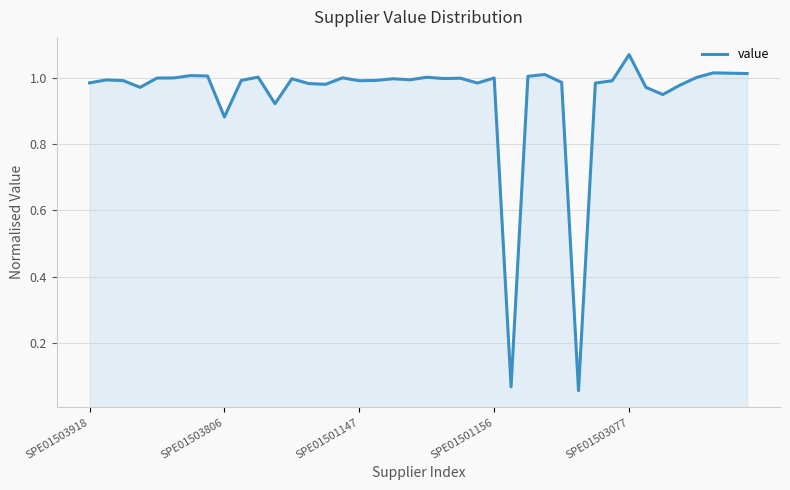

Does the chart have visible grid lines?

Yes